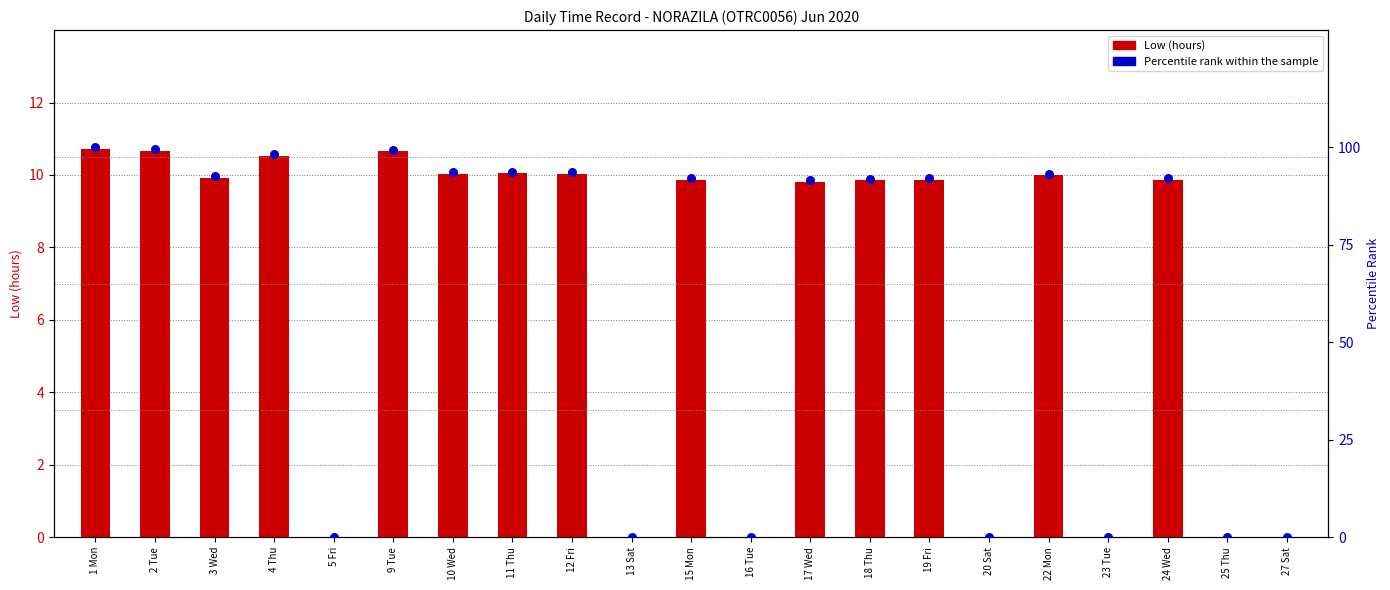

Which series reaches the maximum Y coordinate?

Percentile rank within the sample